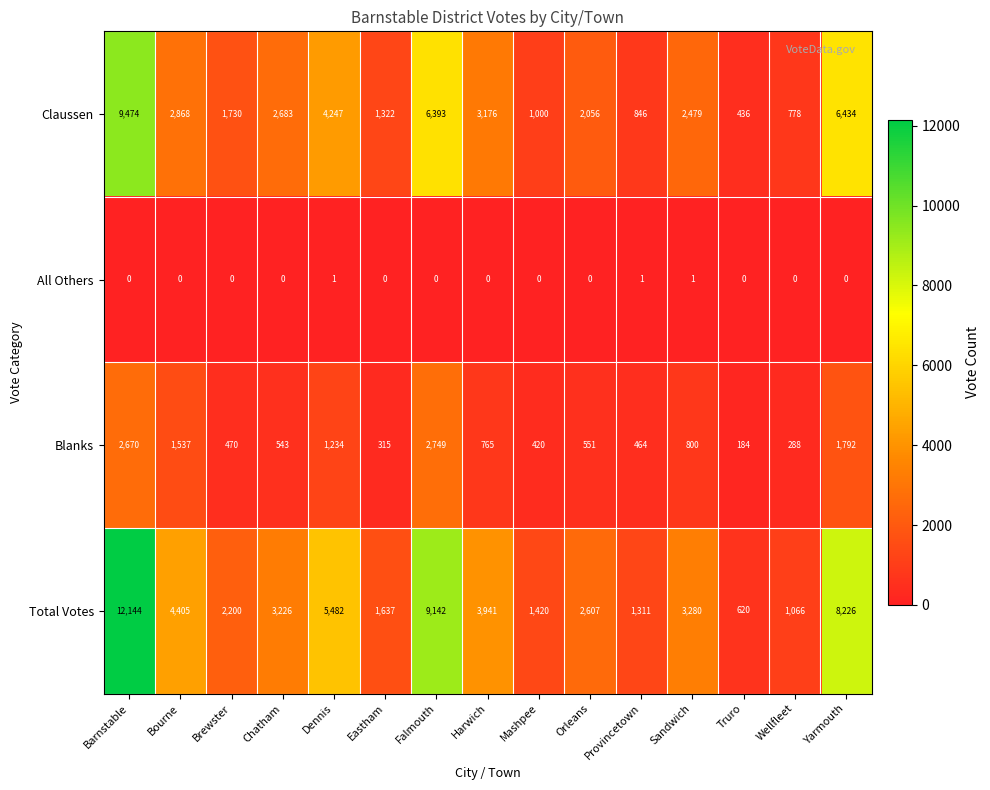

Rank the series by their maximum value, from highest to lowest.

Total Votes, Claussen, Blanks, All Others